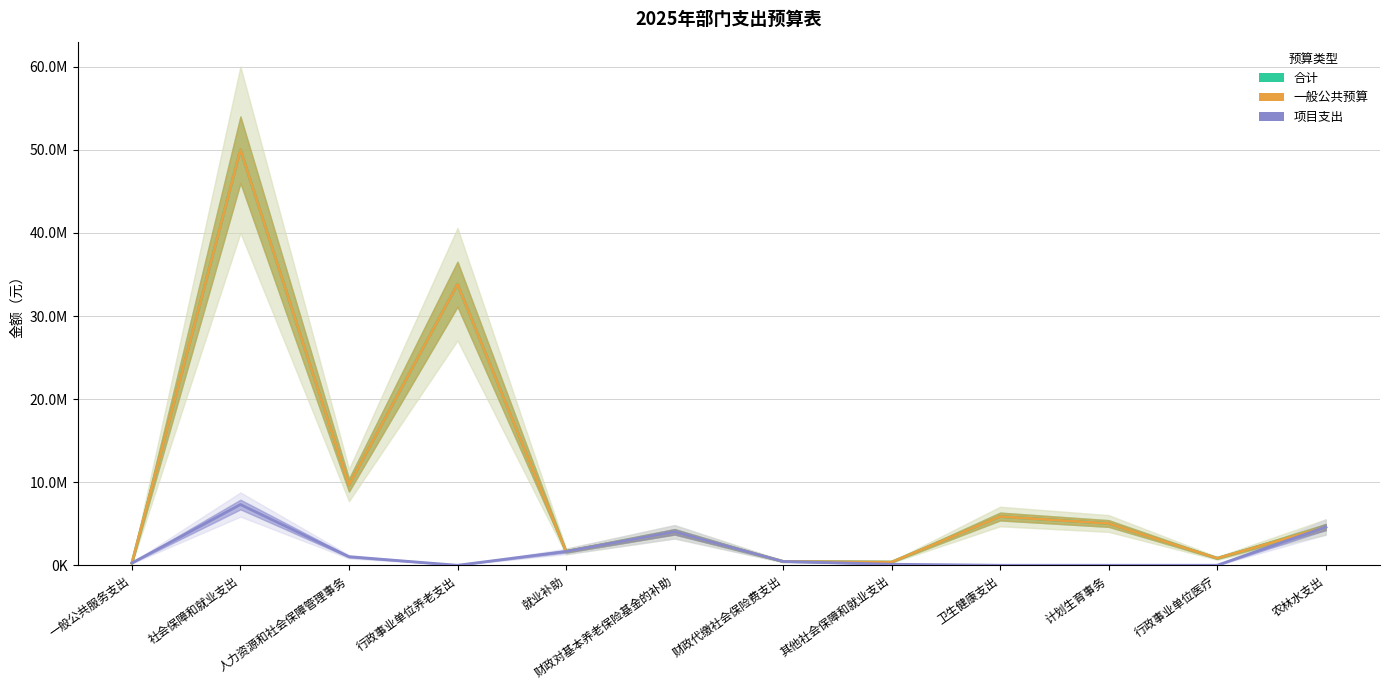

Reading left to right, what are all the values shown in this chart?

合计: 一般公共服务支出=275413.0	社会保障和就业支出=50016732.6	人力资源和社会保障管理事务=9648521.8	行政事业单位养老支出=33828384.9	就业补助=1666933.4	财政对基本养老保险基金的补助=4028490.6	财政代缴社会保险费支出=460125.0	其他社会保障和就业支出=384276.8	卫生健康支出=5868932.6	计划生育事务=5026152.0	行政事业单位医疗=842780.6	农林水支出=4602120.0
一般公共预算: 一般公共服务支出=275413.0	社会保障和就业支出=50016732.6	人力资源和社会保障管理事务=9648521.8	行政事业单位养老支出=33828384.9	就业补助=1666933.4	财政对基本养老保险基金的补助=4028490.6	财政代缴社会保险费支出=460125.0	其他社会保障和就业支出=384276.8	卫生健康支出=5868932.6	计划生育事务=5026152.0	行政事业单位医疗=842780.6	农林水支出=4602120.0
项目支出: 一般公共服务支出=275413.0	社会保障和就业支出=7309460.0	人力资源和社会保障管理事务=1030000.0	行政事业单位养老支出=0.0	就业补助=1666933.4	财政对基本养老保险基金的补助=4028490.6	财政代缴社会保险费支出=460125.0	其他社会保障和就业支出=123911.0	卫生健康支出=0.0	计划生育事务=0.0	行政事业单位医疗=0.0	农林水支出=4602120.0